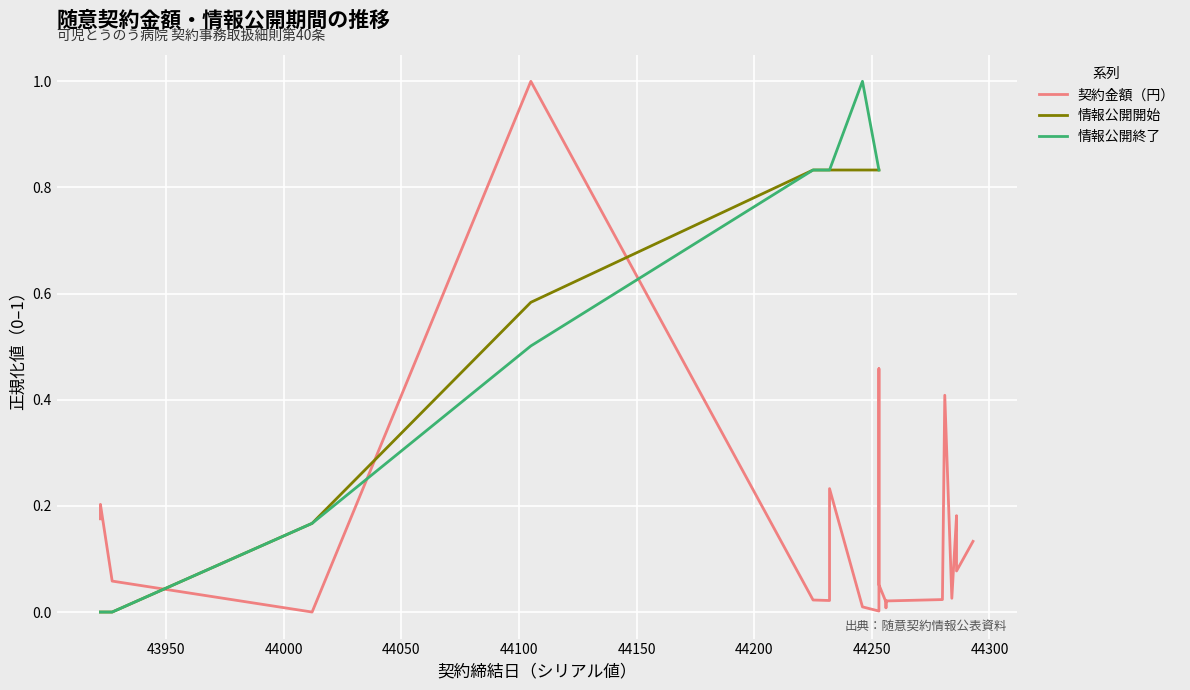

What is the difference between the maximum and second lowest values in the 情報公開終了 series?

1.0